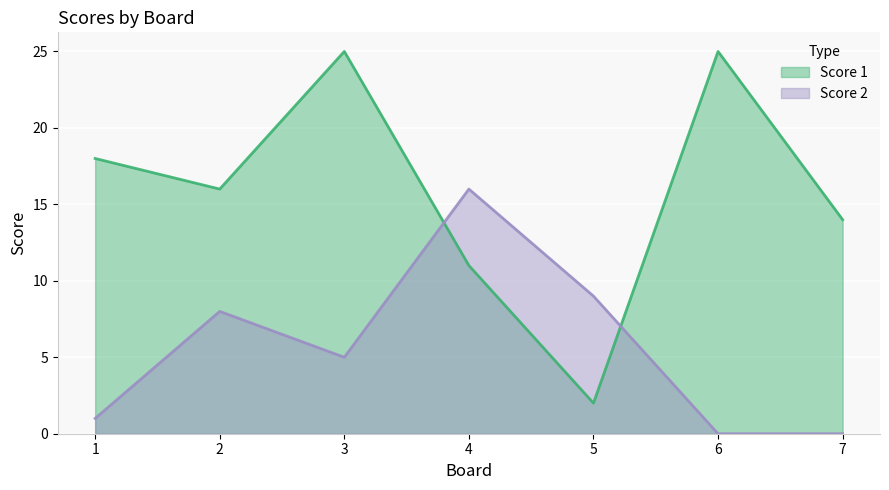

Reading left to right, transcribe all the data shown in this chart.

Score 1: 18	16	25	11	2	25	14
Score 2: 1	8	5	16	9	0	0